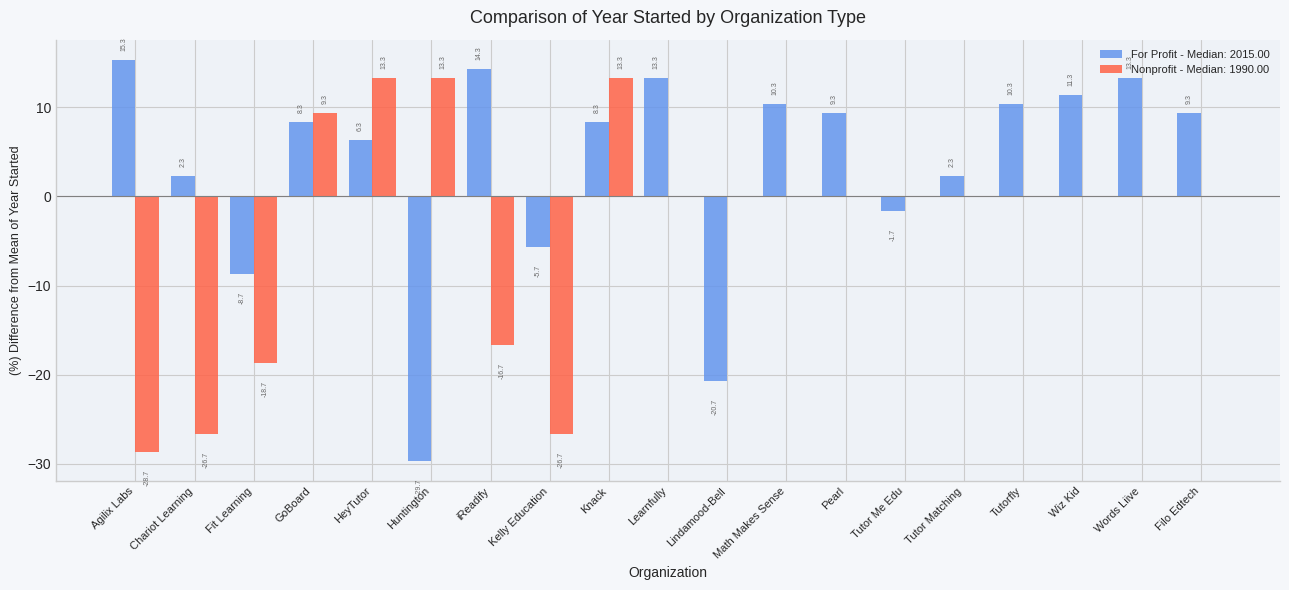

At which category is the sum across all series the highest?

Knack